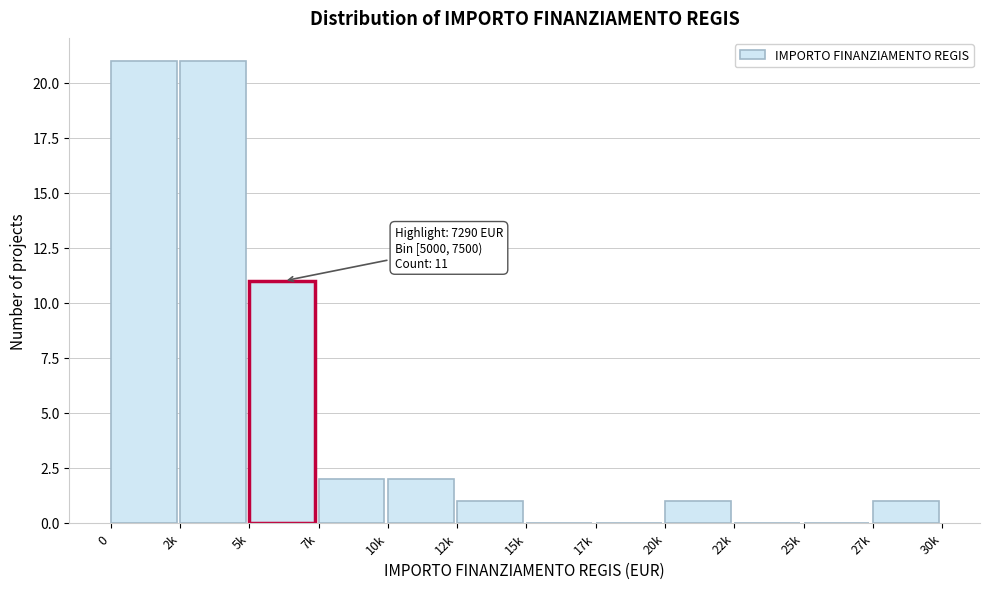

Reading left to right, transcribe all the data shown in this chart.

0=21	2k=21	5k=11	7k=2	10k=2	12k=1	15k=0	17k=0	20k=1	22k=0	25k=0	27k=1